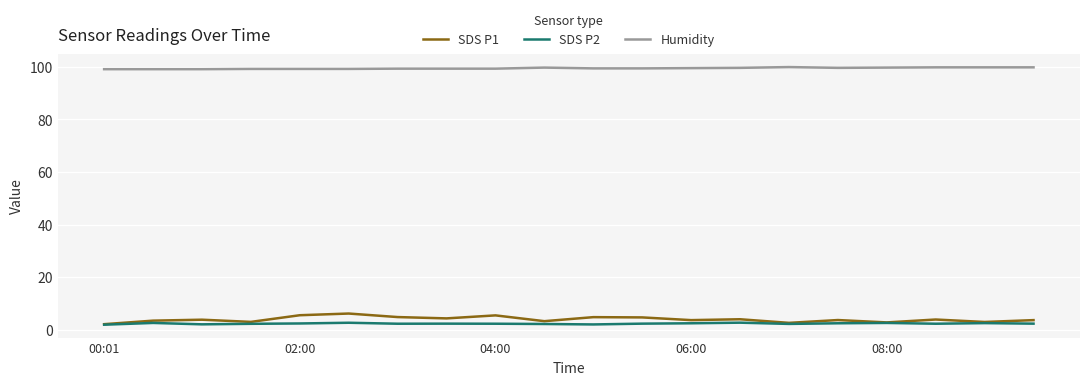

What is the maximum value shown in the chart?

99.9